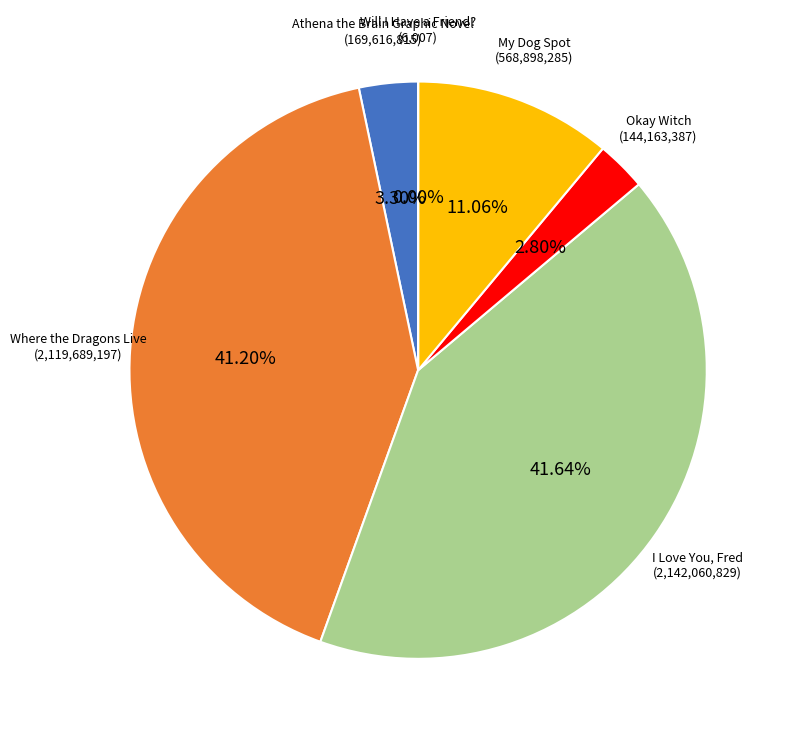

Is there any slice that represents more than half of the pie?

No